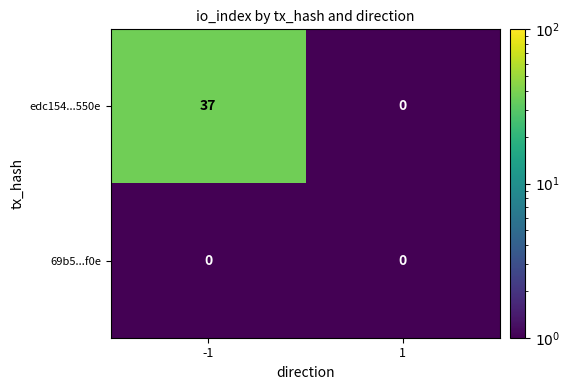

Reading right to left, what are all the values shown in this chart?

edc154...550e: 1=0	-1=37
69b5...f0e: 1=0	-1=0